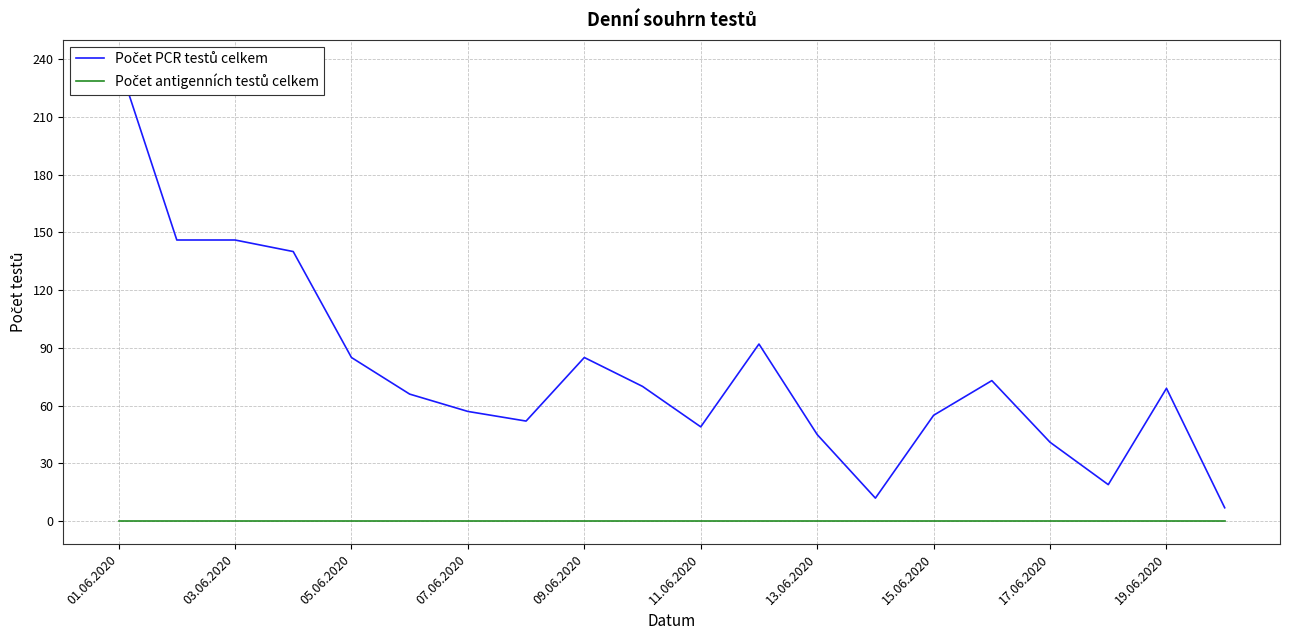

What is the sum of the Počet PCR testů celkem values at 19.06.2020 and 17.06.2020?

110